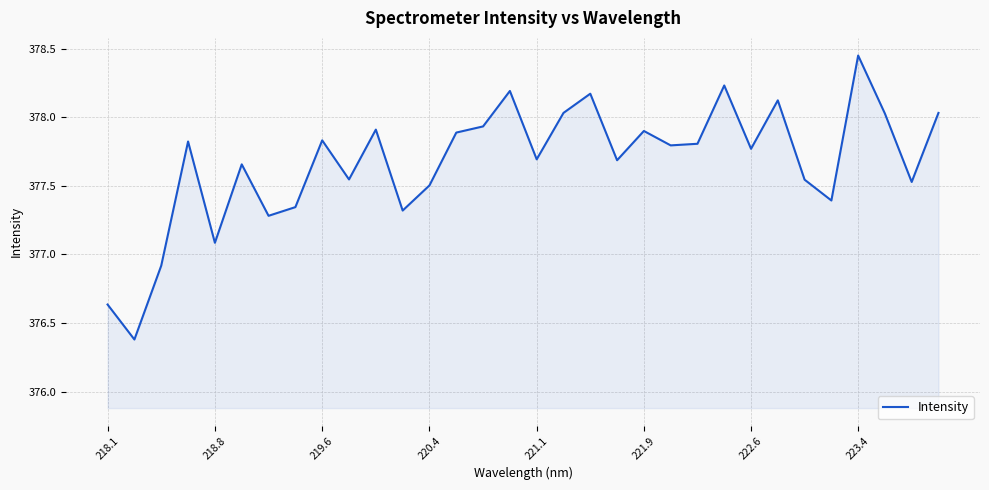

What is the minimum value shown in the chart?

376.4